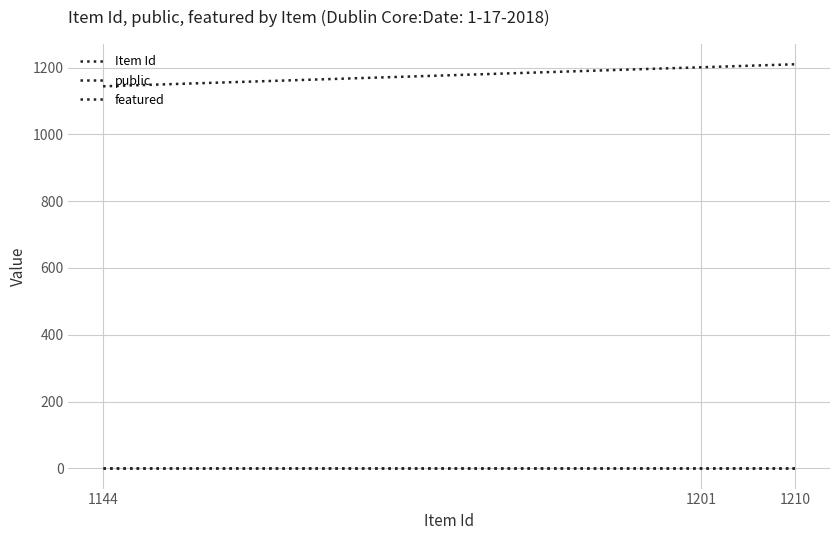

Which label corresponds to the largest value in the chart?

1210